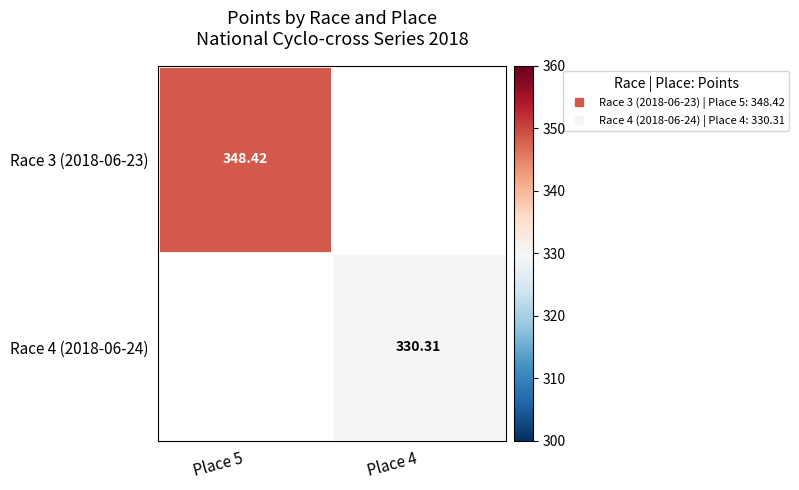

What is the lowest value of the Race 3 (2018-06-23) series?

348.4